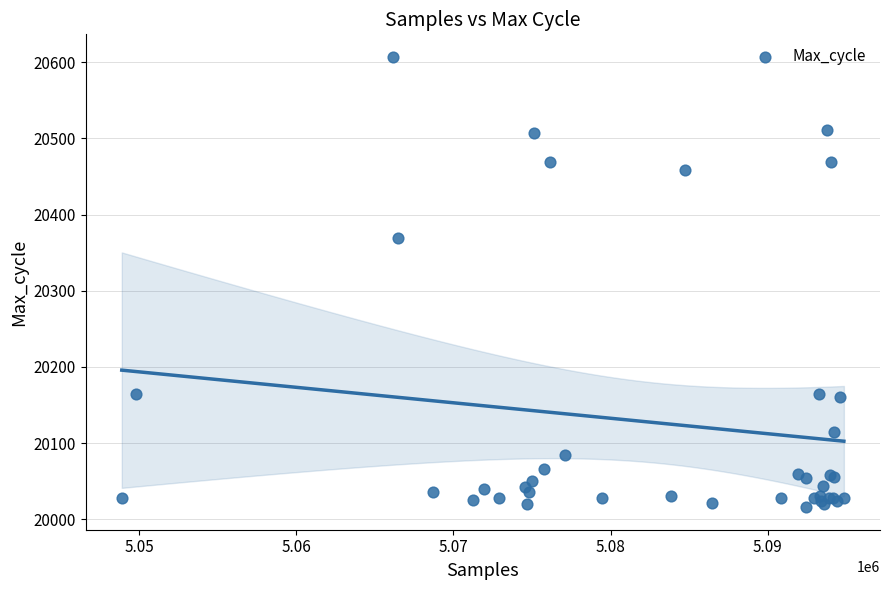

What Y value in the scatter plot is closest to 20311?

20369